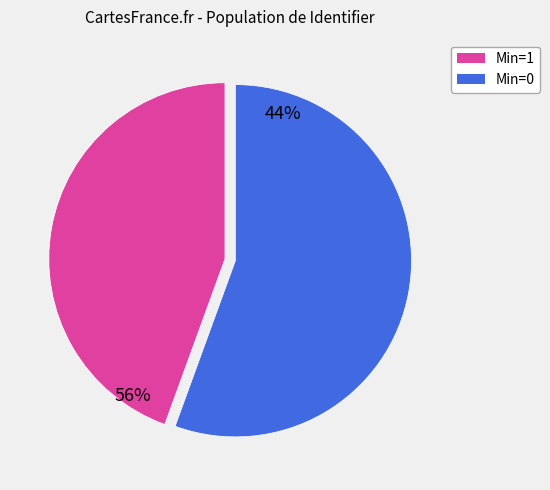

Is there a majority slice in this chart?

Yes